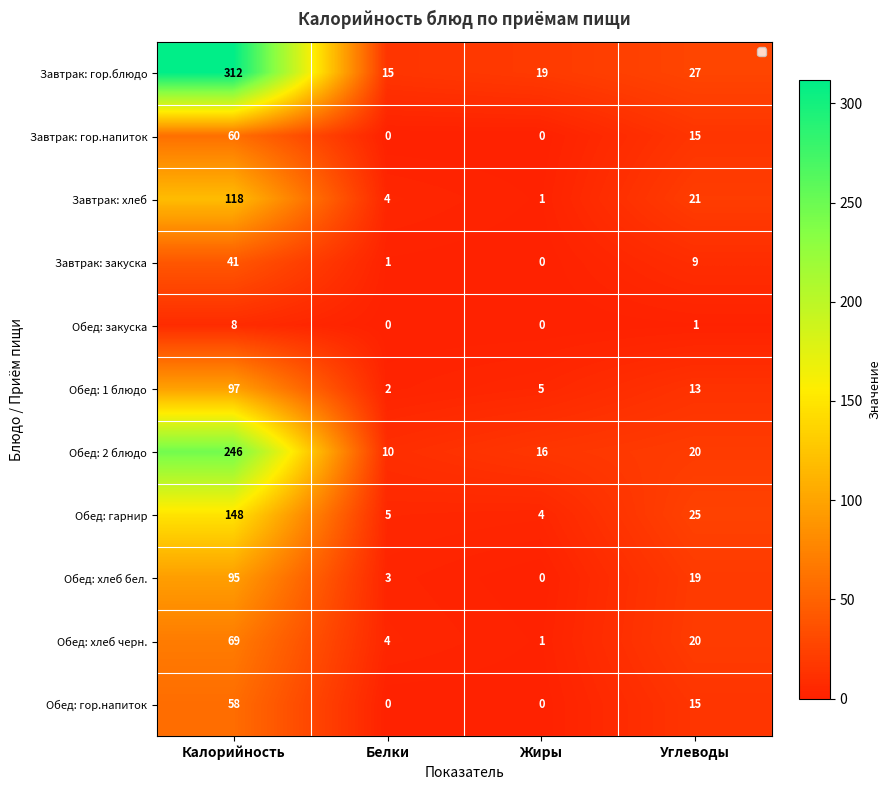

What is the spread (max minus min) of values at Калорийность?

304